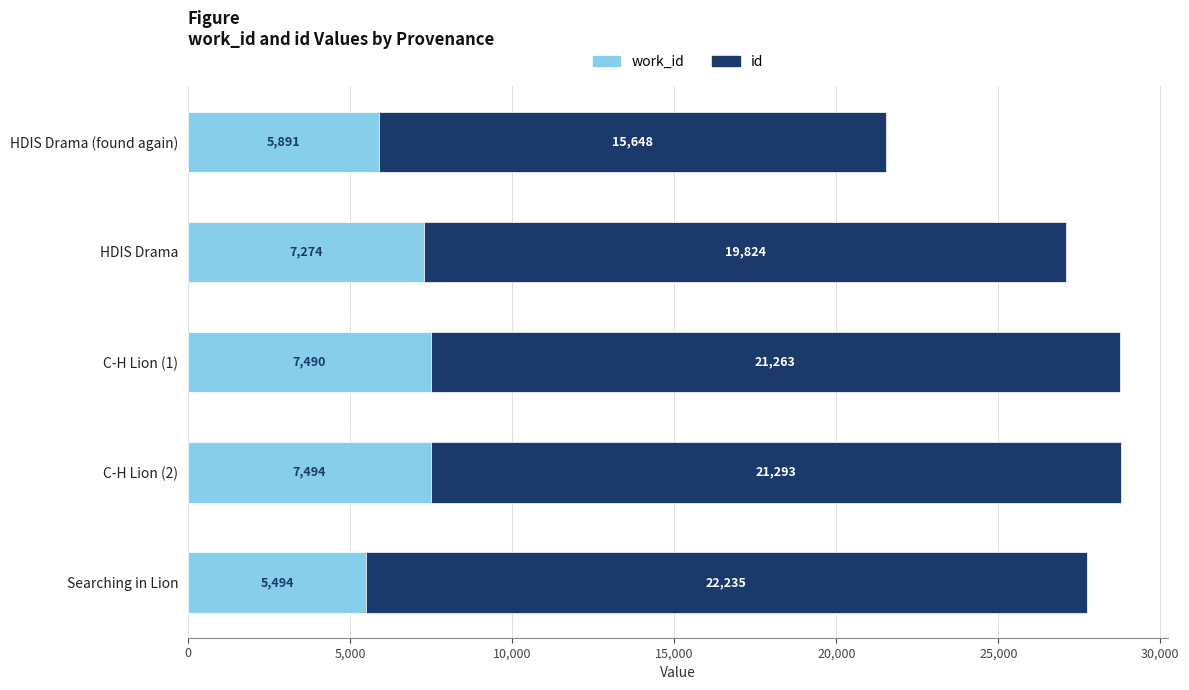

At which category is the sum across all series the highest?

C-H Lion (2)